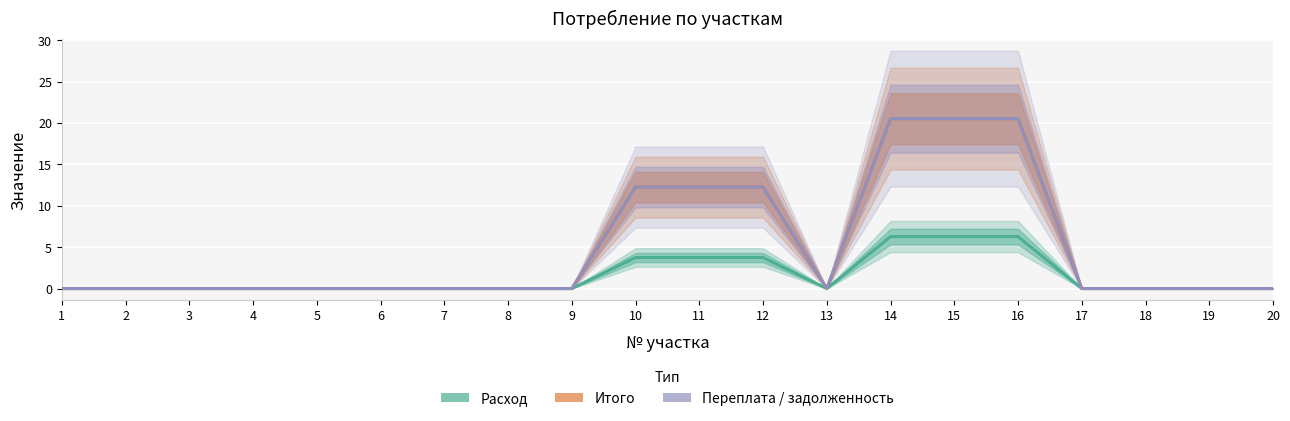

How many series are shown in this chart?

3